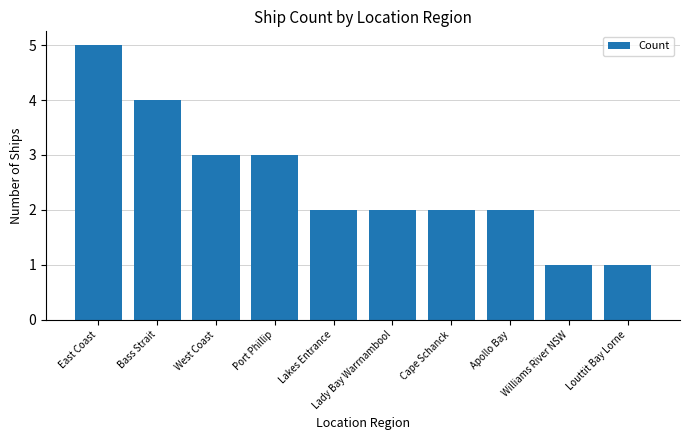

What is the greatest value displayed?

5